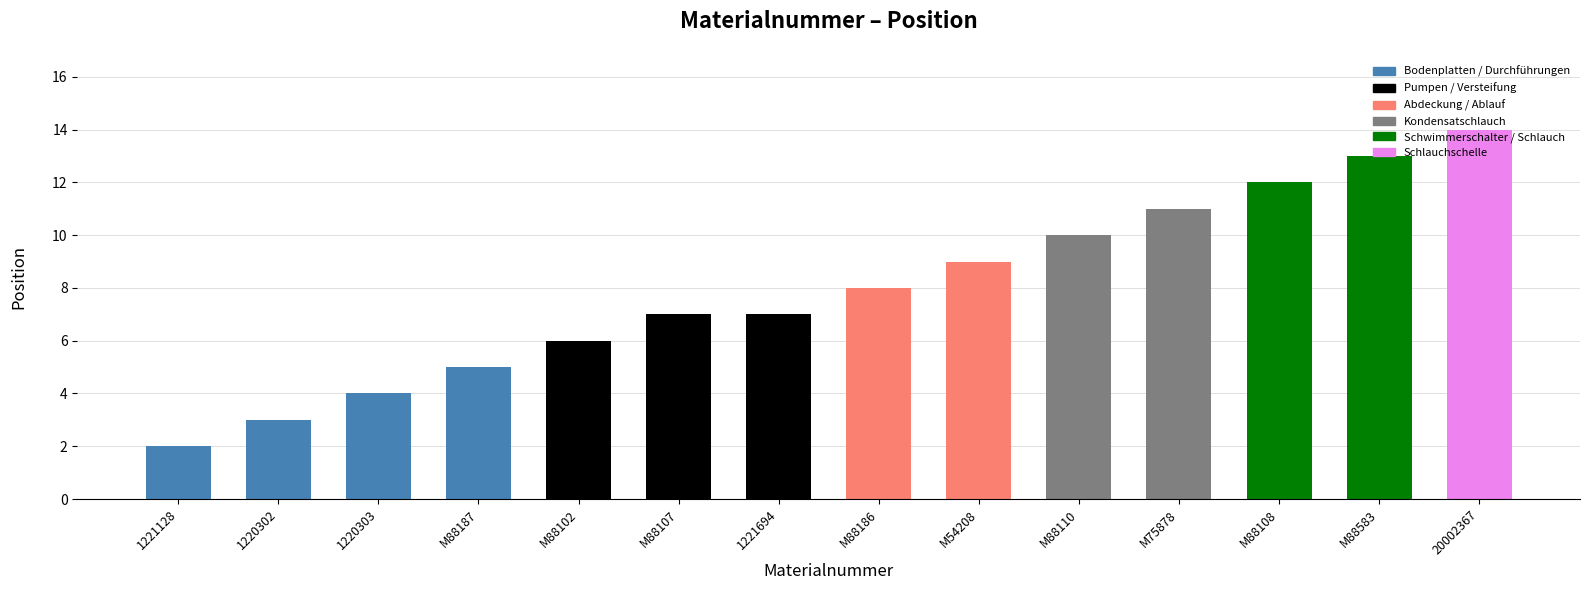

At which label is the value closest to 8?

M88186